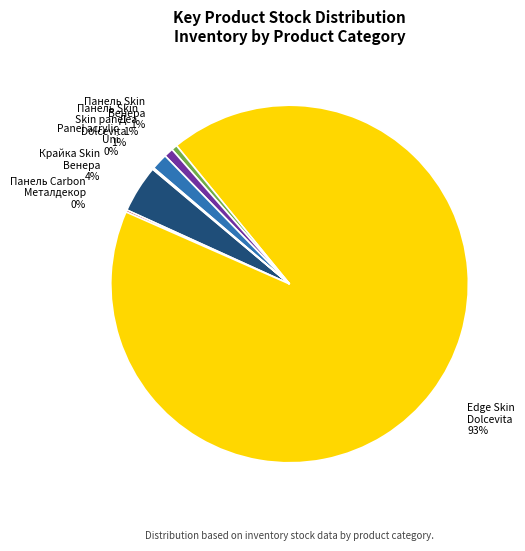

Is there a majority slice in this chart?

Yes